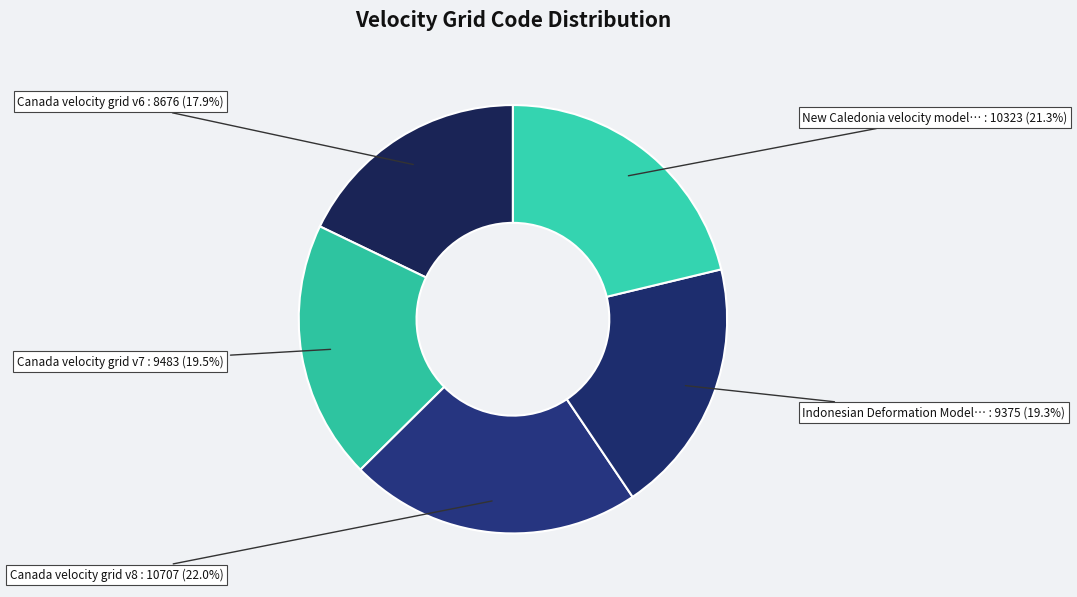

How many segments does this pie chart have?

5